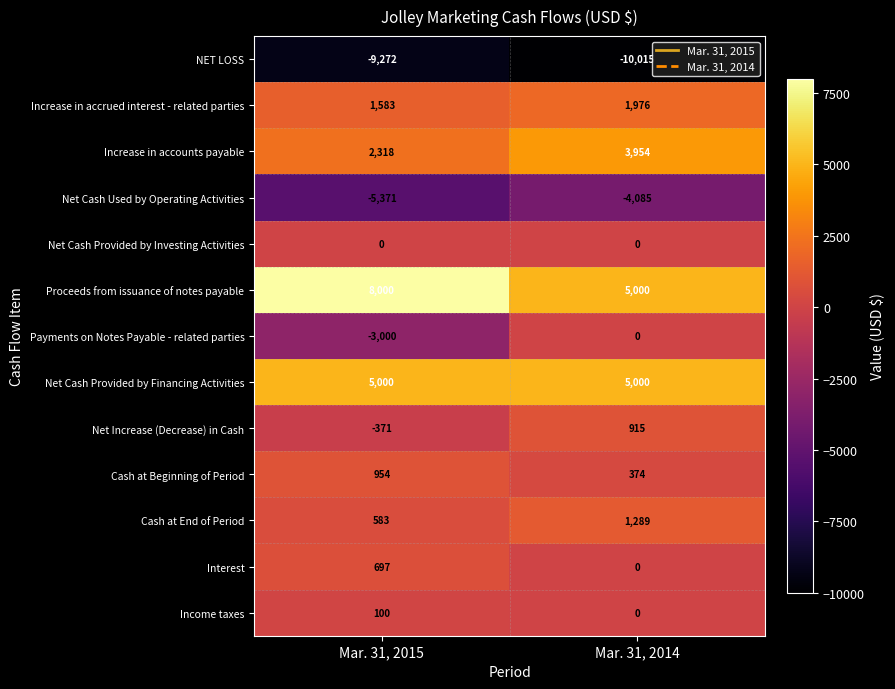

What is the spread (max minus min) of values at Mar. 31, 2015?

17272